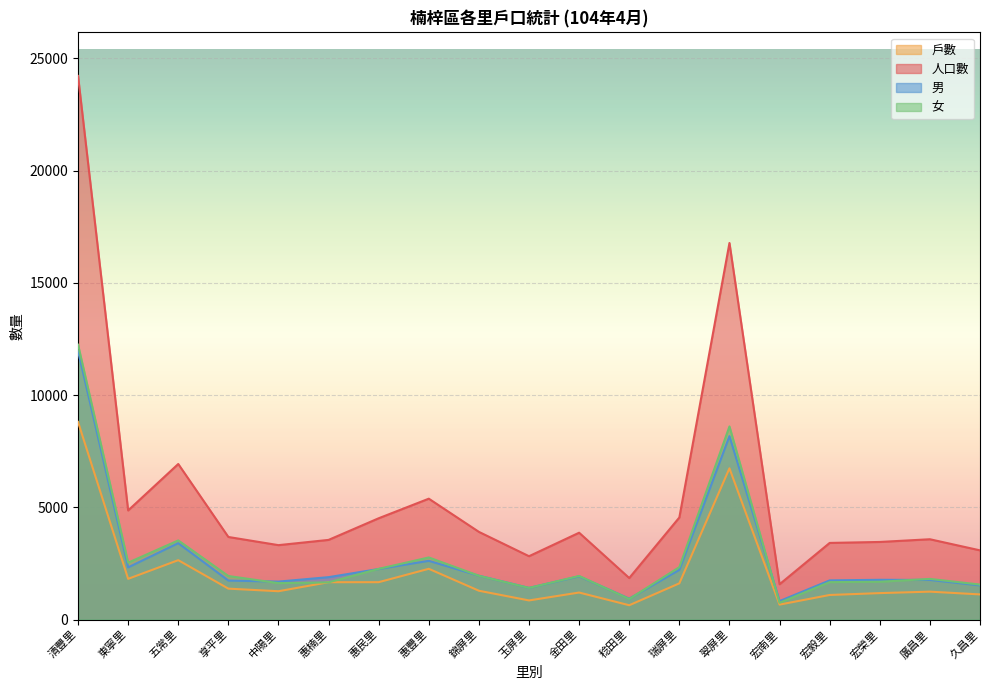

What is the label of the 10th point from the left?

玉屏里